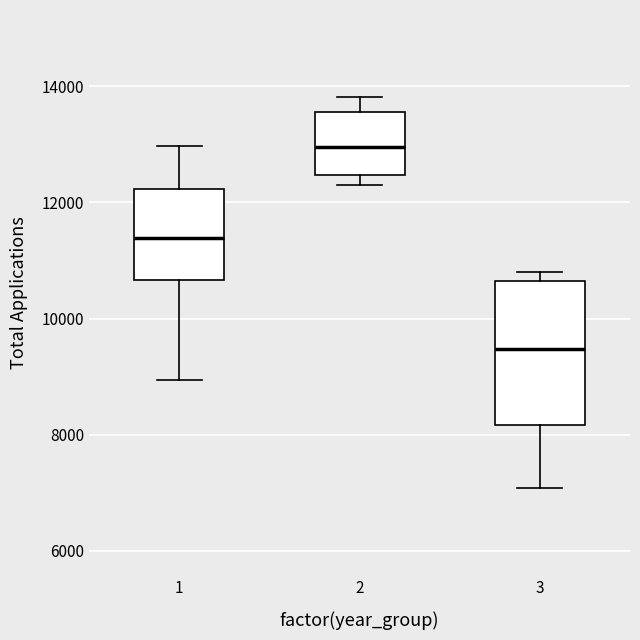

Reading left to right, read every box against the y-axis: the position of its median line, the range the box covers, and the ends of its whiskers. The values are not printed on the chart, so give them approximately, as read against the axis.

1: median 11400, box 10600 to 12200, whiskers 9000 to 13000
2: median 13000, box 12400 to 13600, whiskers 12200 to 13800
3: median 9400, box 8200 to 10600, whiskers 7000 to 10800